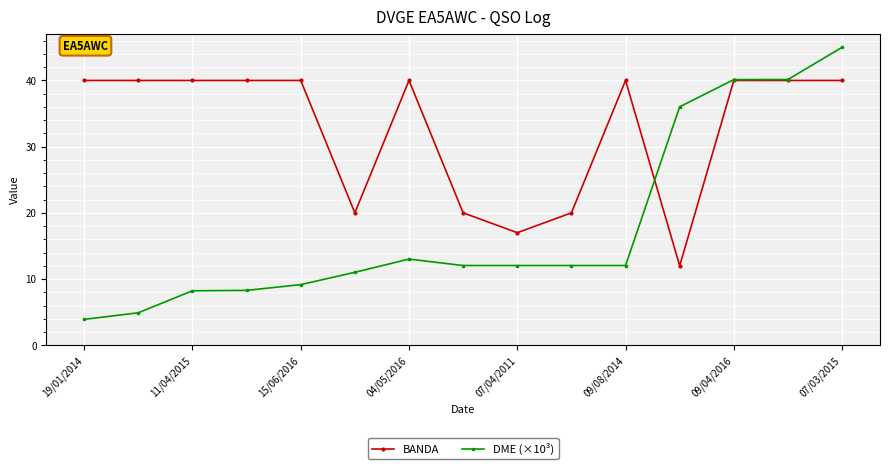

Count the BANDA values in the range 20 to 40.

13